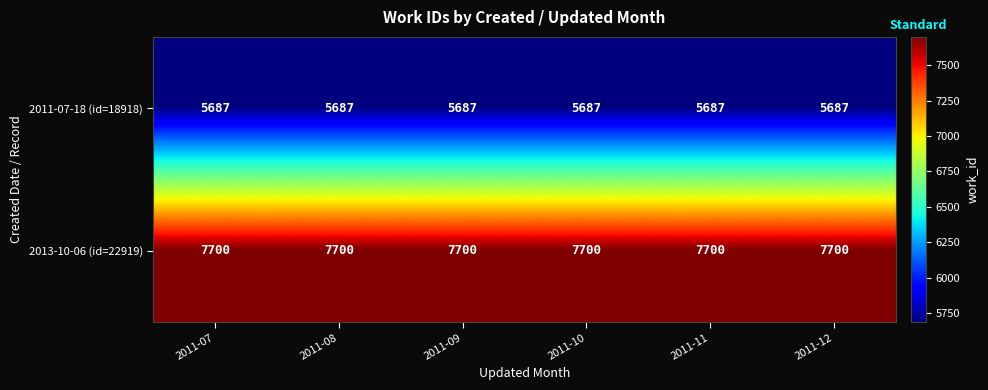

List the series in order of their overall mean, lowest first.

2011-07-18 (id=18918), 2013-10-06 (id=22919)